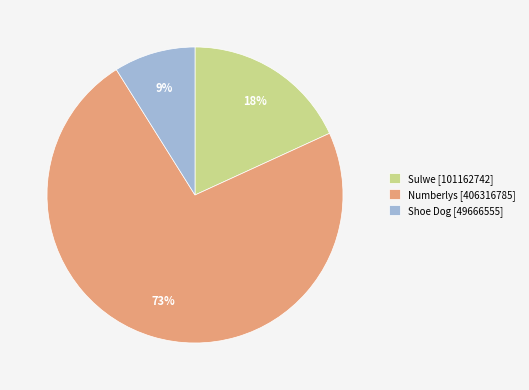

True or false: Shoe Dog accounts for 9% of the total.

True